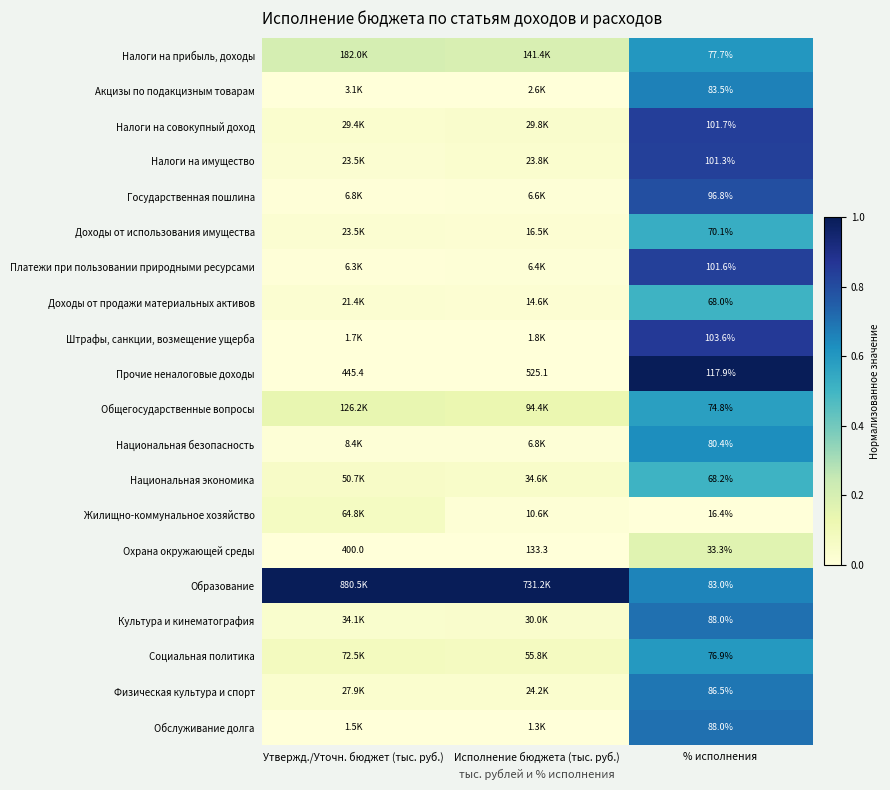

Rank the categories by Прочие неналоговые доходы value from lowest to highest.

% исполнения, Утвержд./Уточн. бюджет (тыс. руб.), Исполнение бюджета (тыс. руб.)